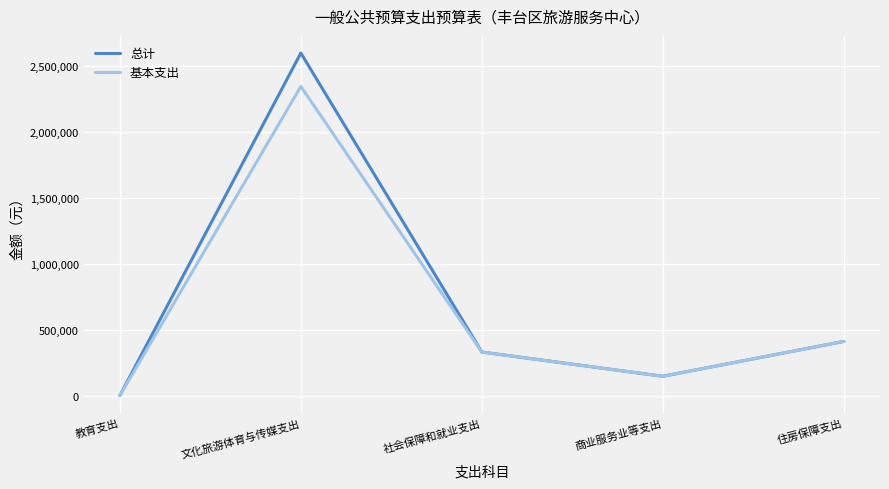

What is the maximum value for 总计?

2596206